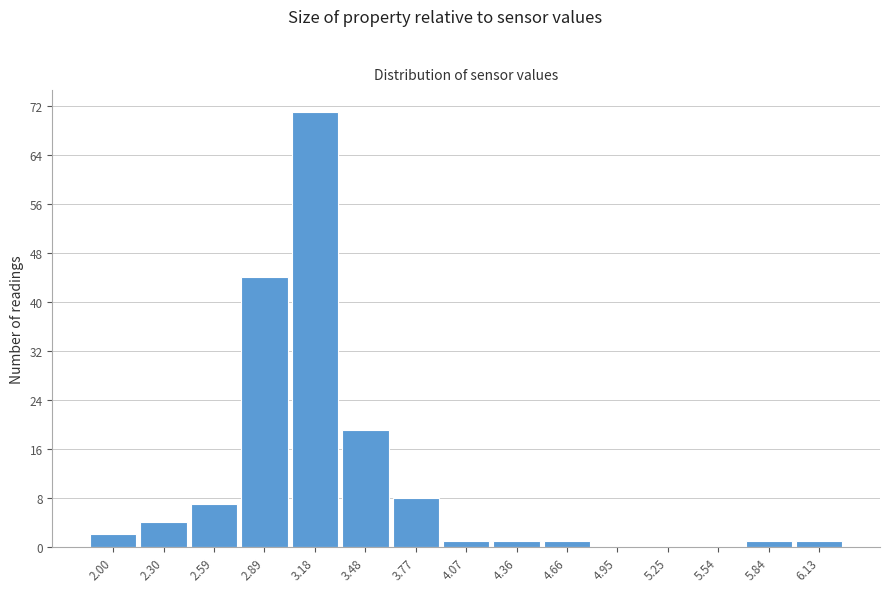

Reading left to right, extract all data points from this chart.

2.00=2	2.30=4	2.59=7	2.89=44	3.18=71	3.48=19	3.77=8	4.07=1	4.36=1	4.66=1	4.95=0	5.25=0	5.54=0	5.84=1	6.13=1